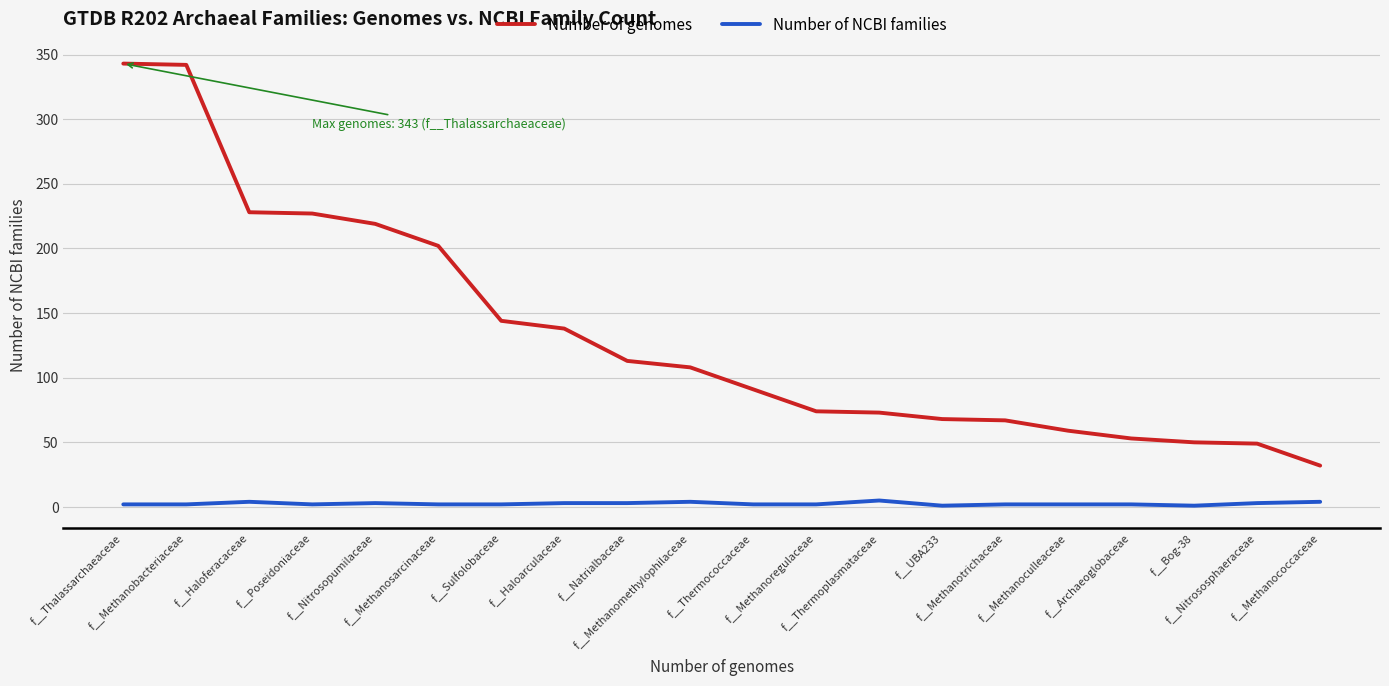

True or false: Number of NCBI families and Number of genomes cross at least once.

False